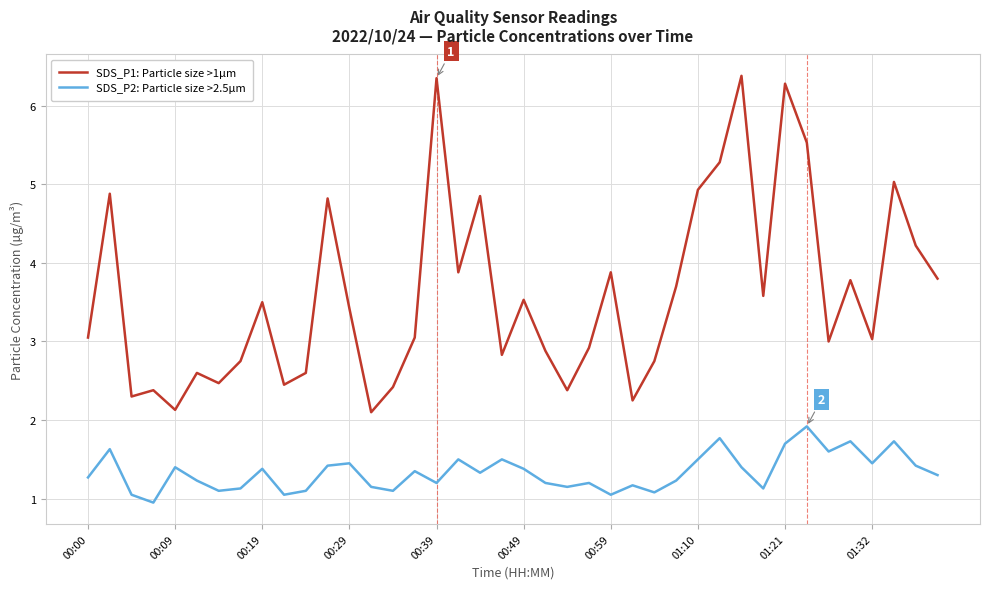

Is this an area chart (filled region under the line)?

No